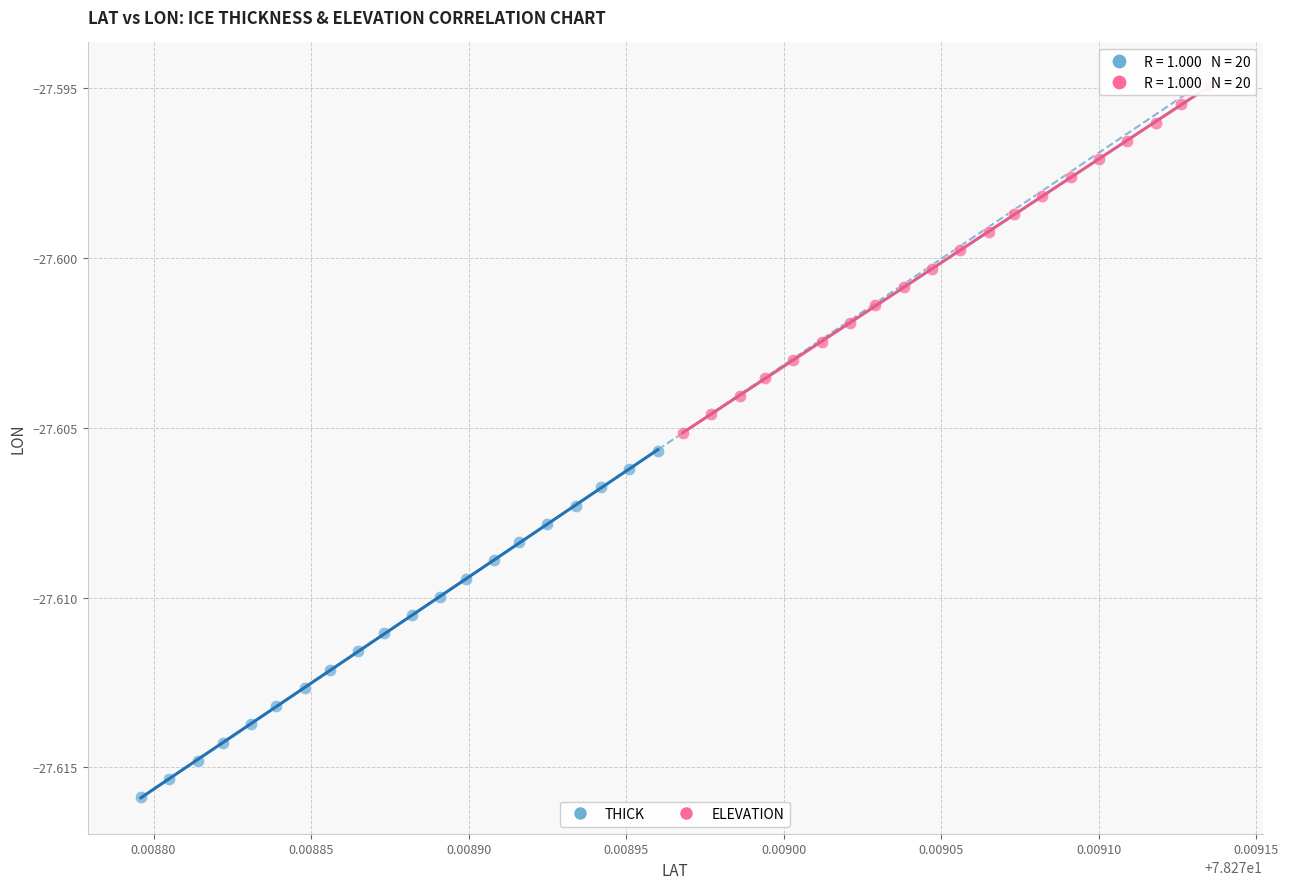

Which series has the widest spread of Y values?

ELEVATION